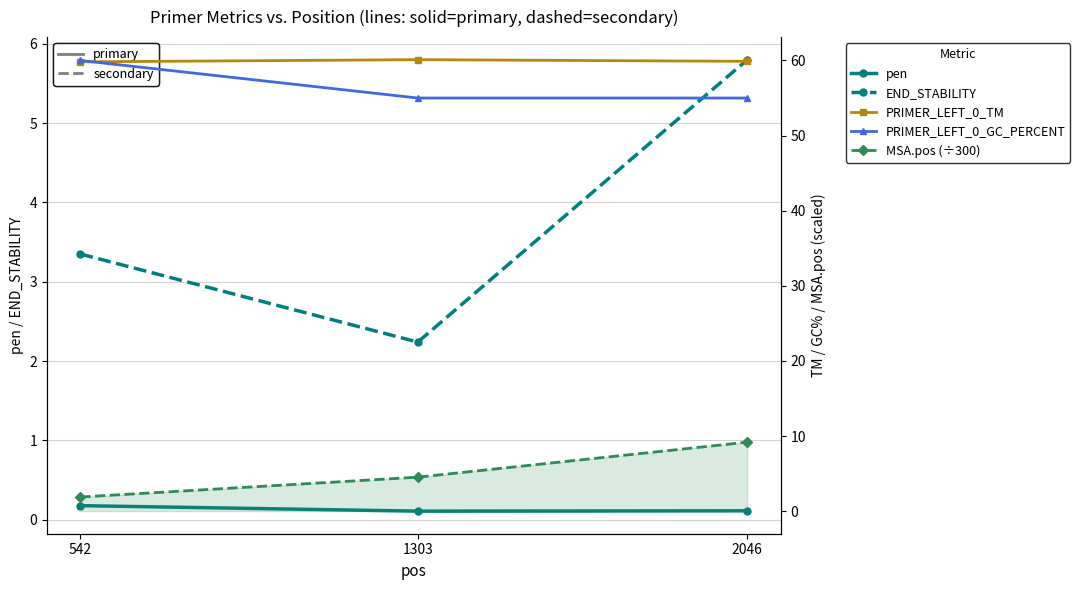

Is the value of pen at 1303 greater than the value of PRIMER_LEFT_0_GC_PERCENT at 2046?

No